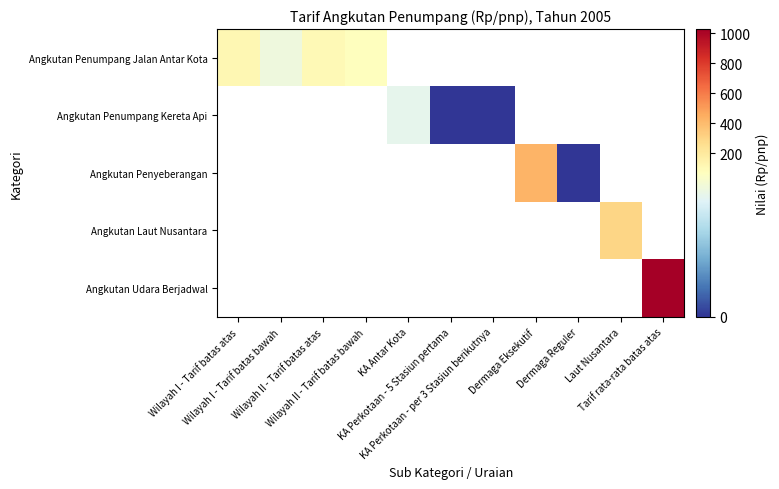

At how many categories does at least one series exceed 760?

1